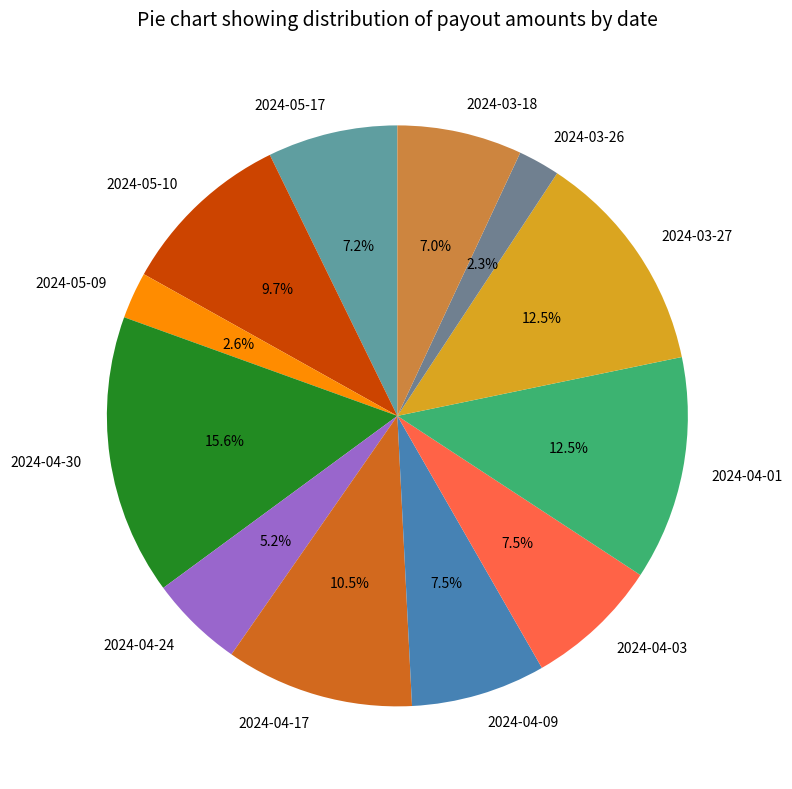

Is 2024-05-17 the majority of the pie?

No